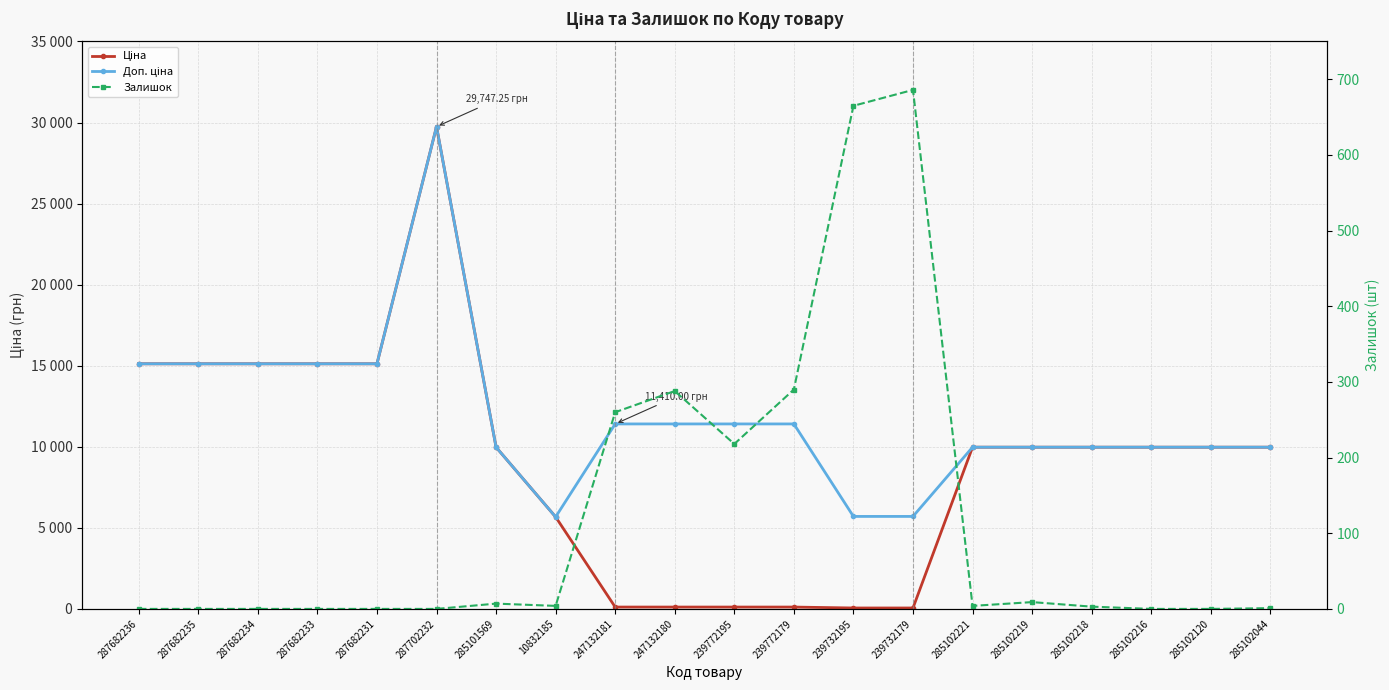

Which series changed the most between 239772195 and 285102216?

Ціна